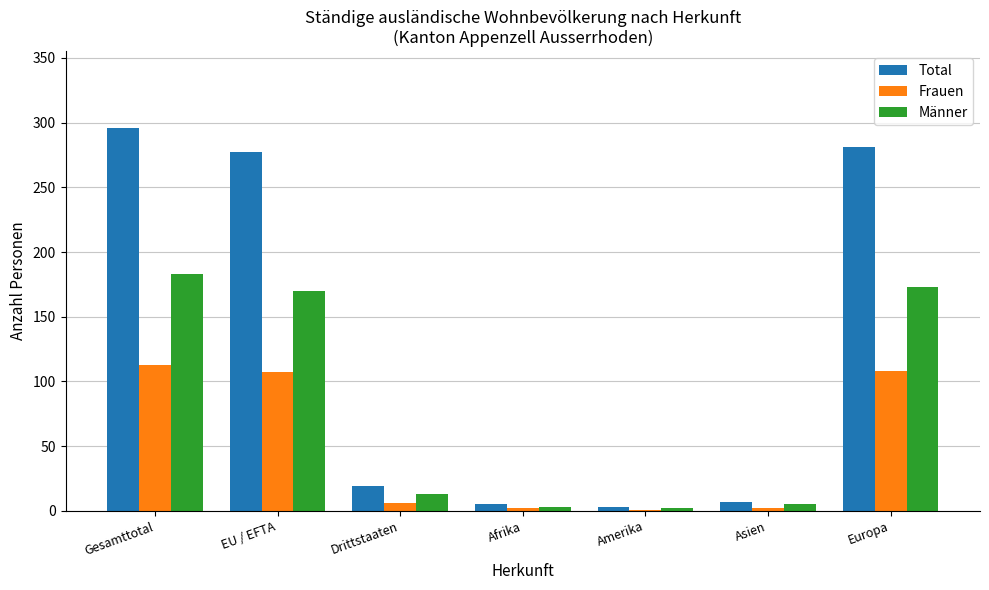

What is the maximum value shown in the chart?

296